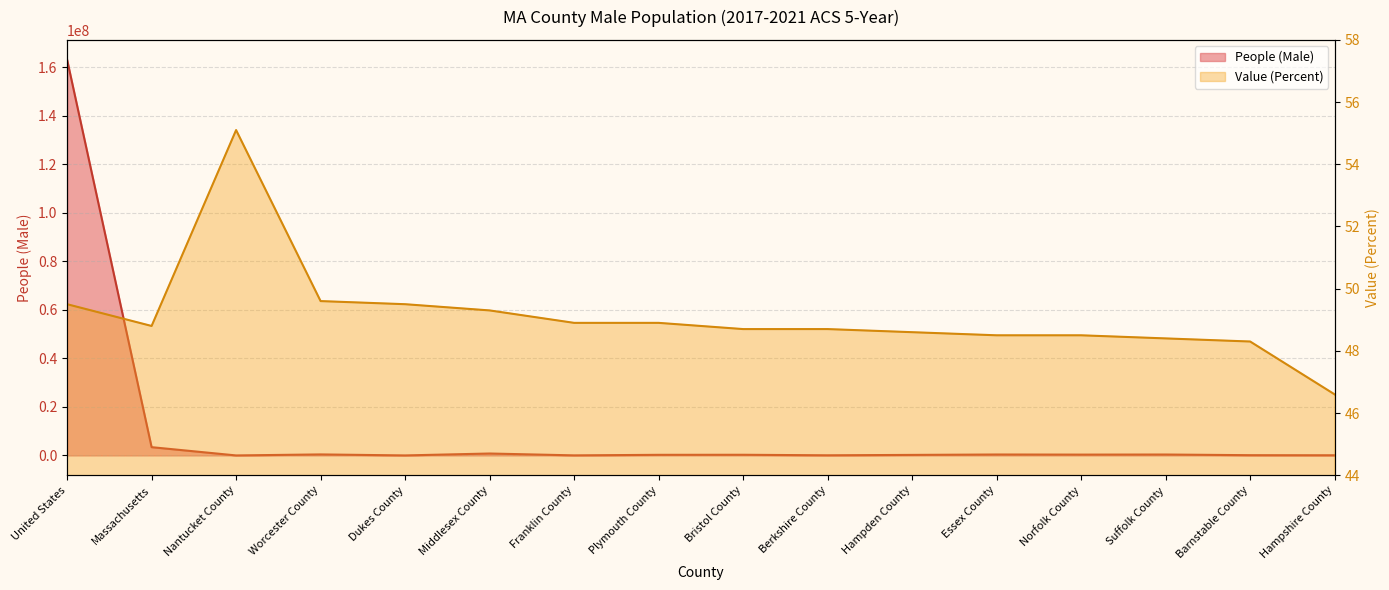

At which category does Value (Percent) reach its first local peak?

Nantucket County